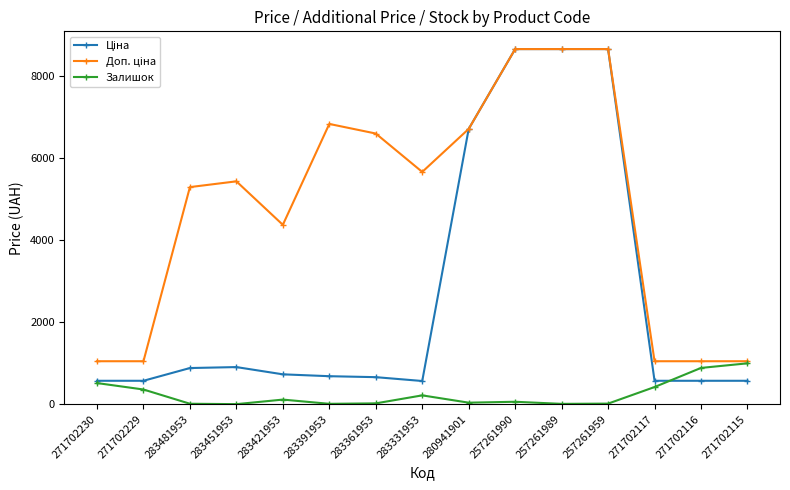

What is the maximum value shown in the chart?

8656.2